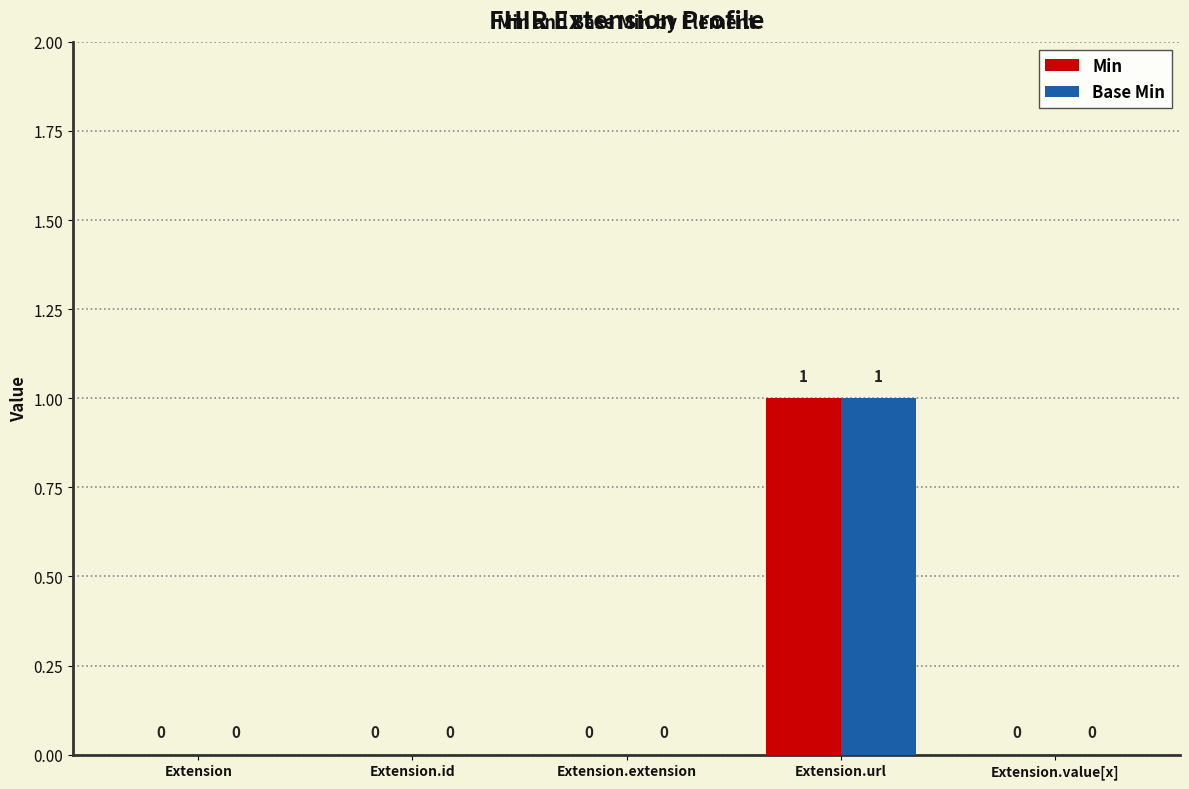

Reading left to right, extract all data points from this chart.

Min: 0	0	0	1	0
Base Min: 0	0	0	1	0